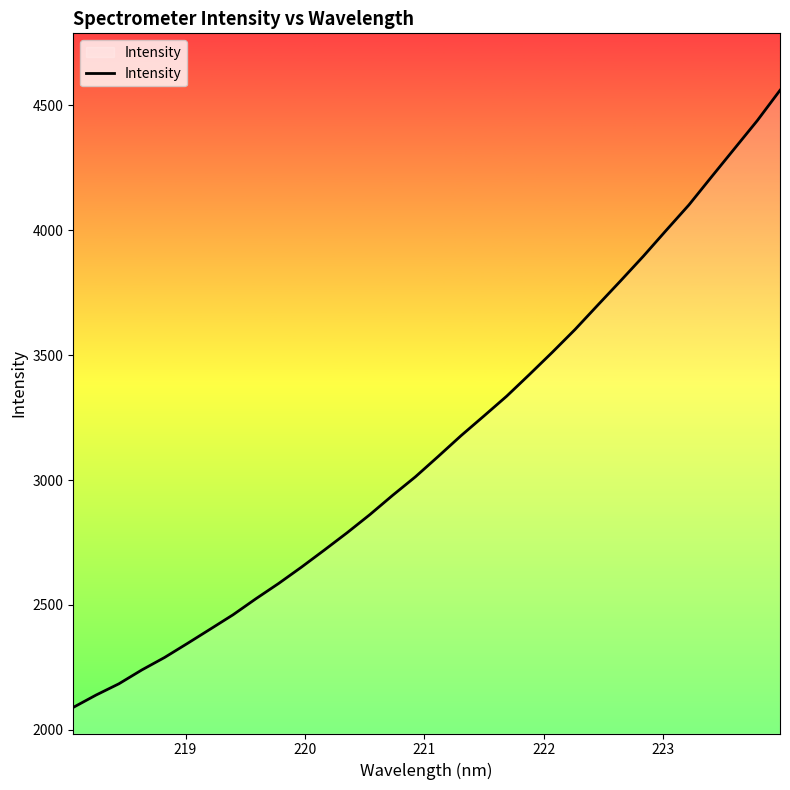

What is the greatest value displayed?

4559.7